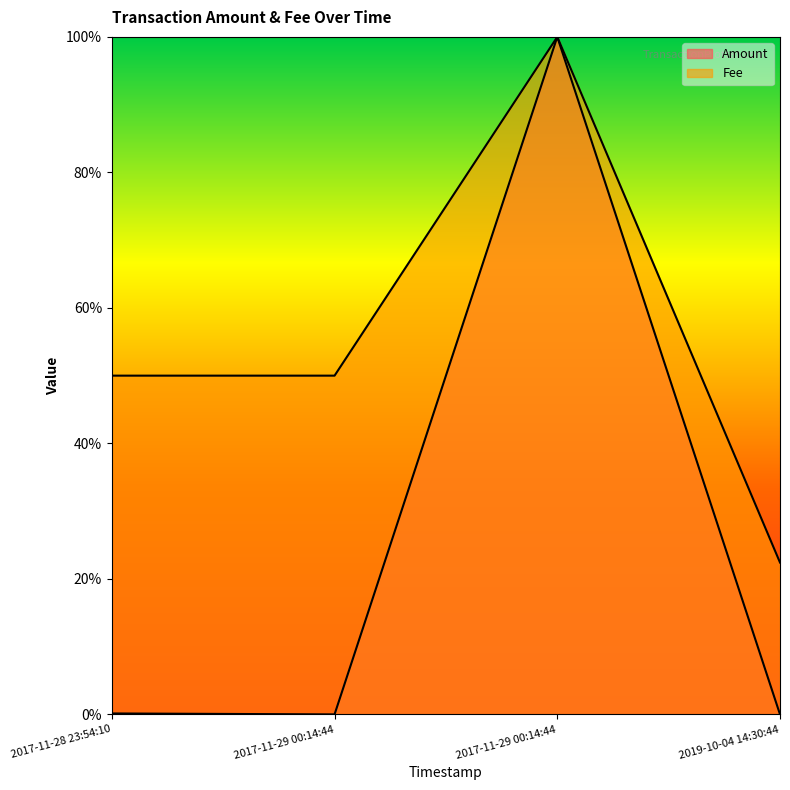

At which category does the data reach its first local valley?

2017-11-29 00:14:44